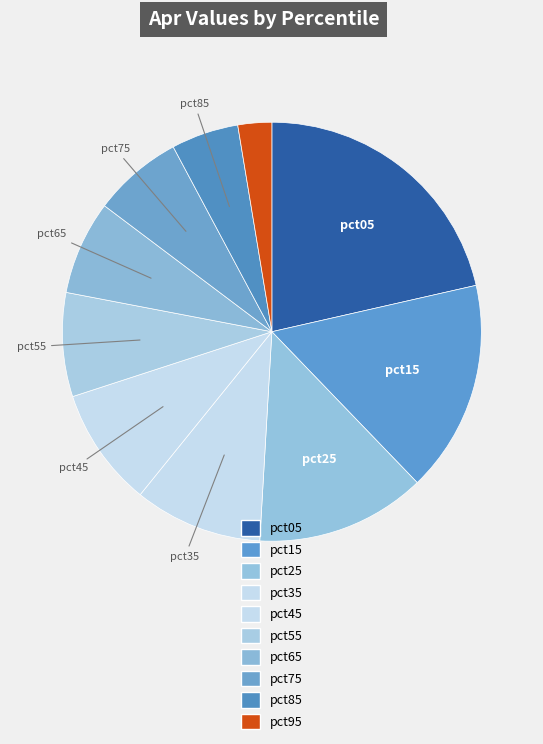

To the nearest percent, what portion does pct55 represent?

8%